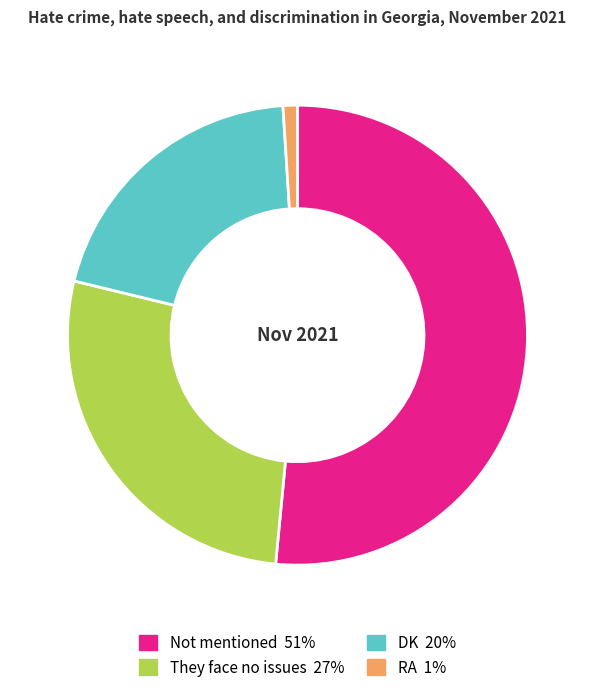

True or false: DK accounts for 9% of the total.

False